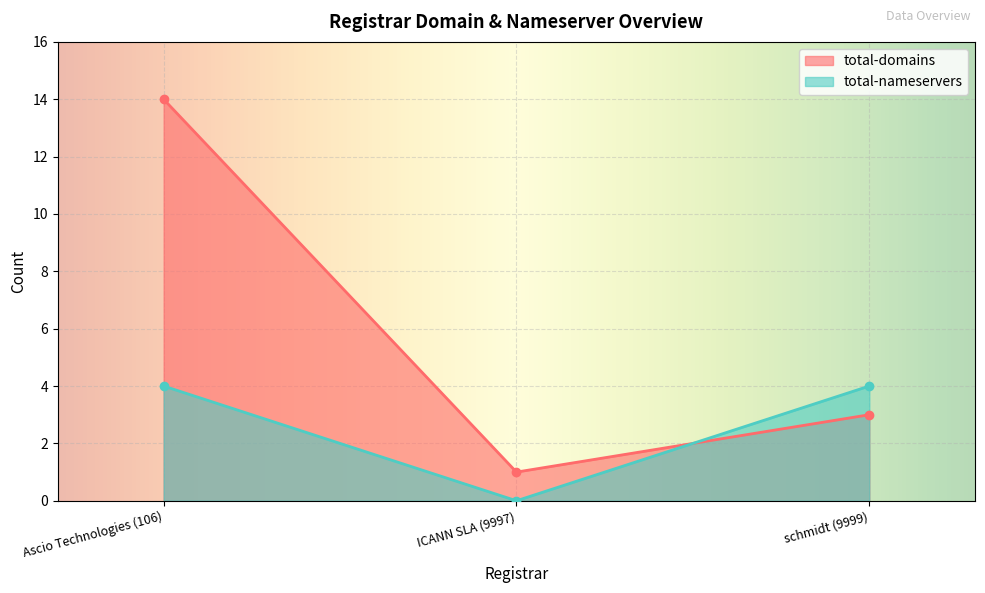

The value of total-domains at schmidt (9999) is 4. True or false?

False